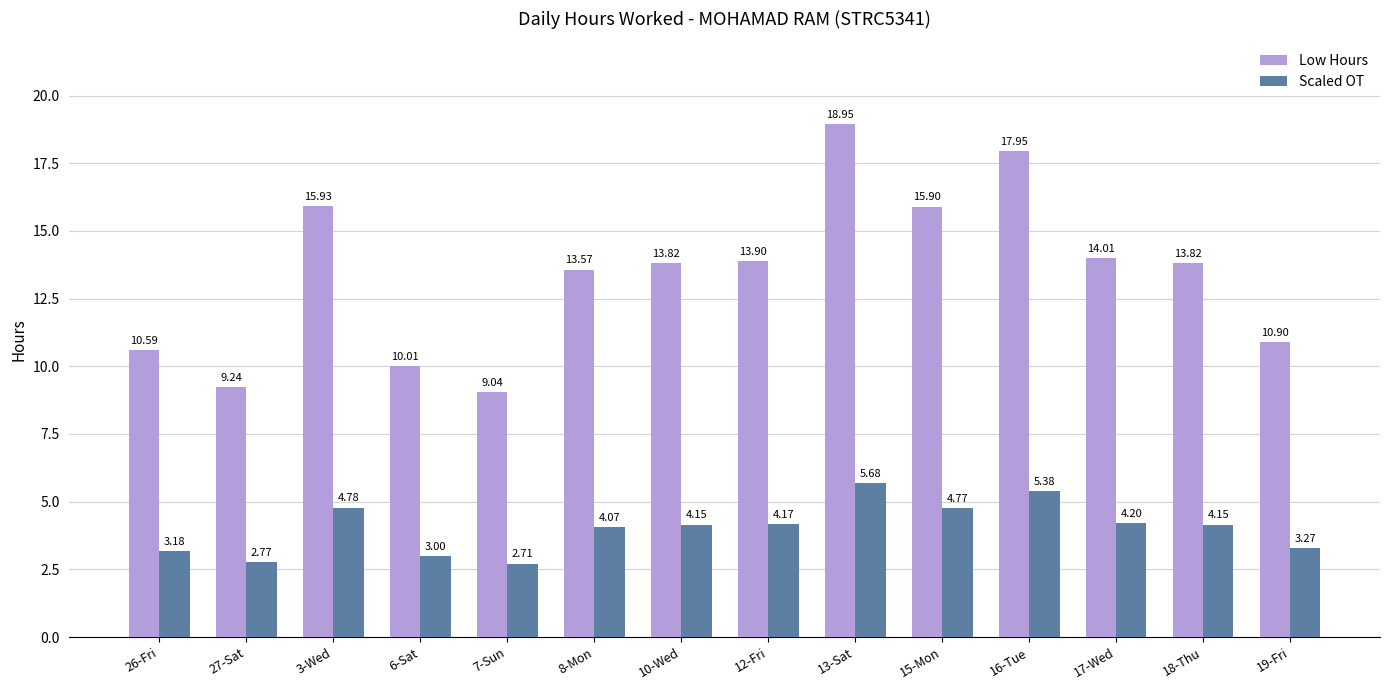

What is the difference between the maximum and minimum values in the Scaled OT series?

3.0